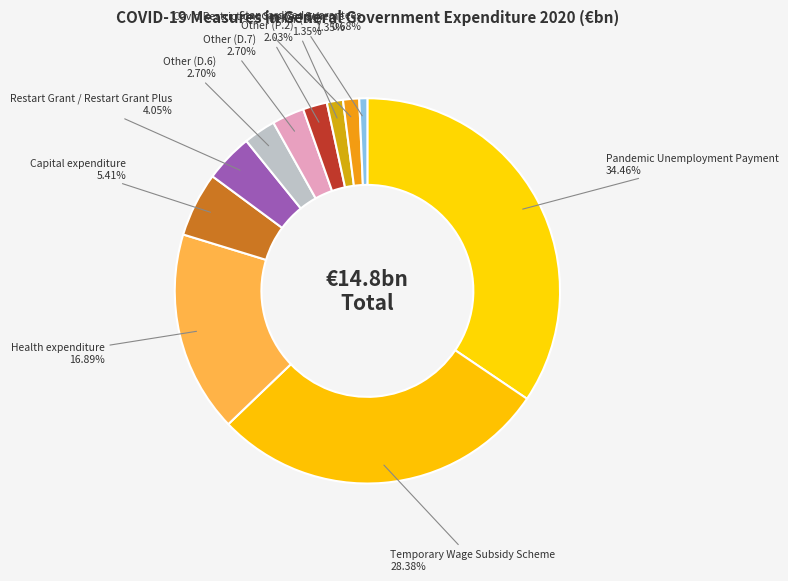

To the nearest percent, what percentage of the pie is Other (D.7)?

3%